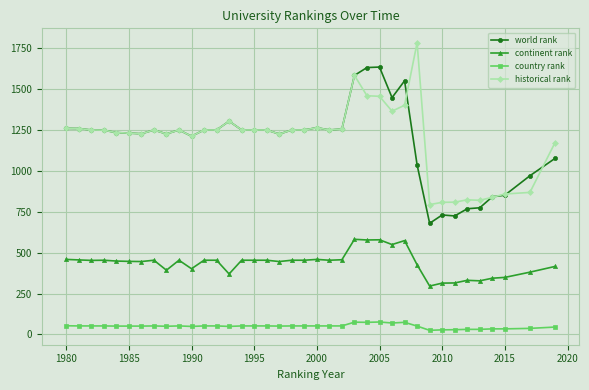

What is the difference between the maximum and minimum values in the country rank series?

51.0